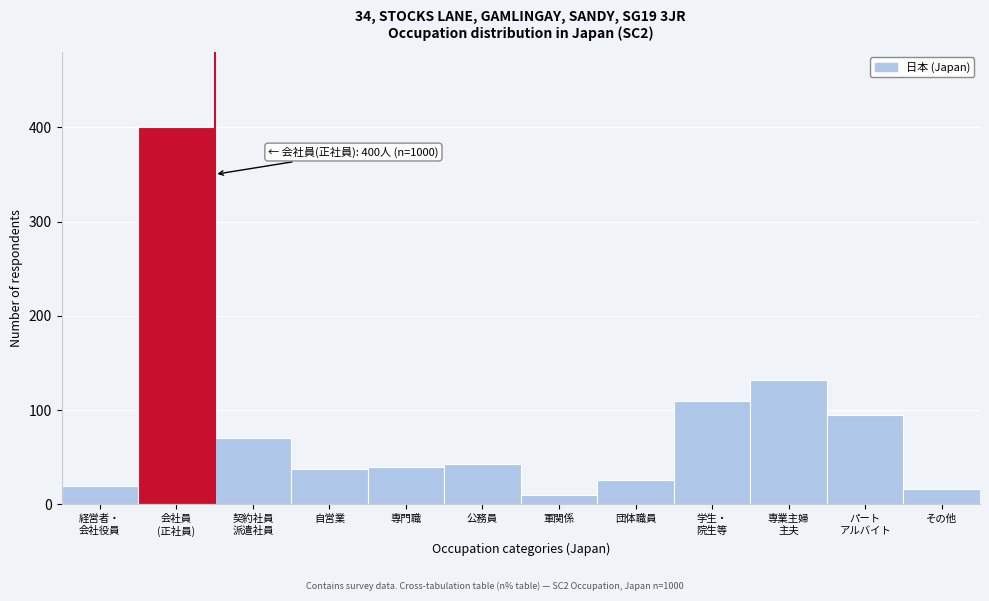

Reading right to left, extract all data points from this chart.

16	95	132	110	26	10	43	40	38	70	400	20